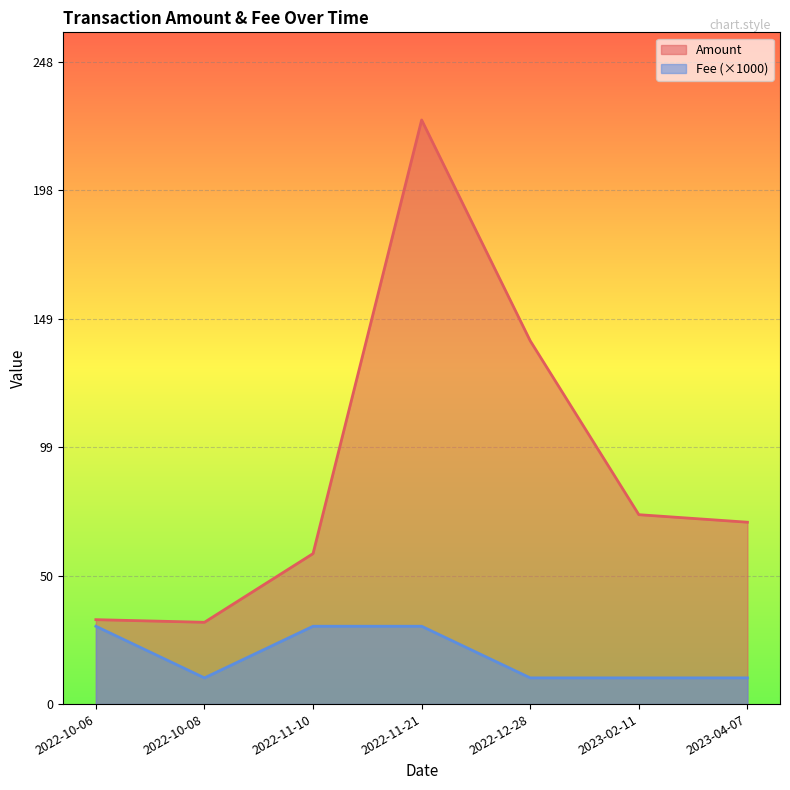

True or false: Amount and Fee cross at least once.

False